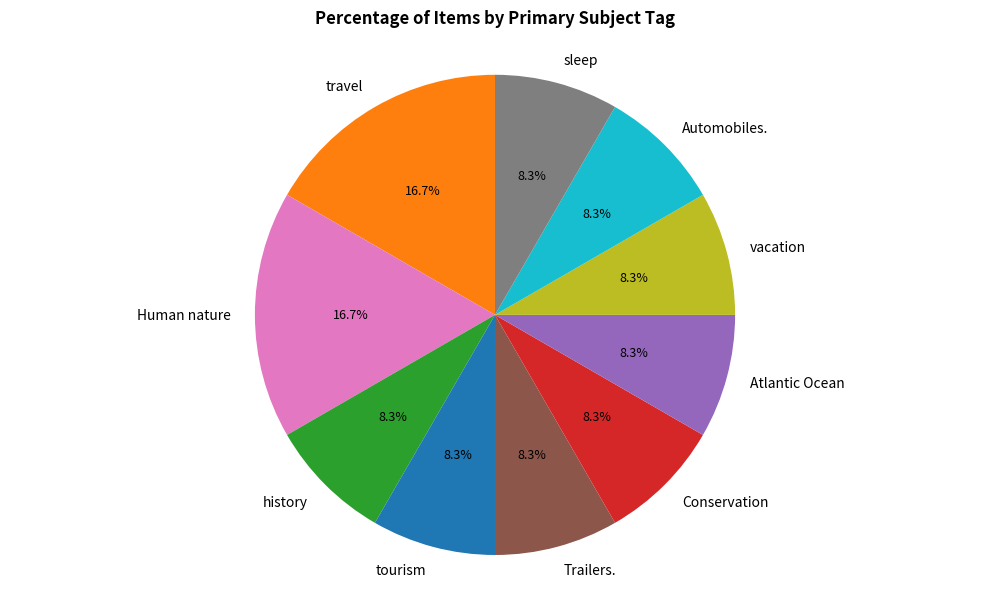

To the nearest percent, what portion does Automobiles. represent?

8%